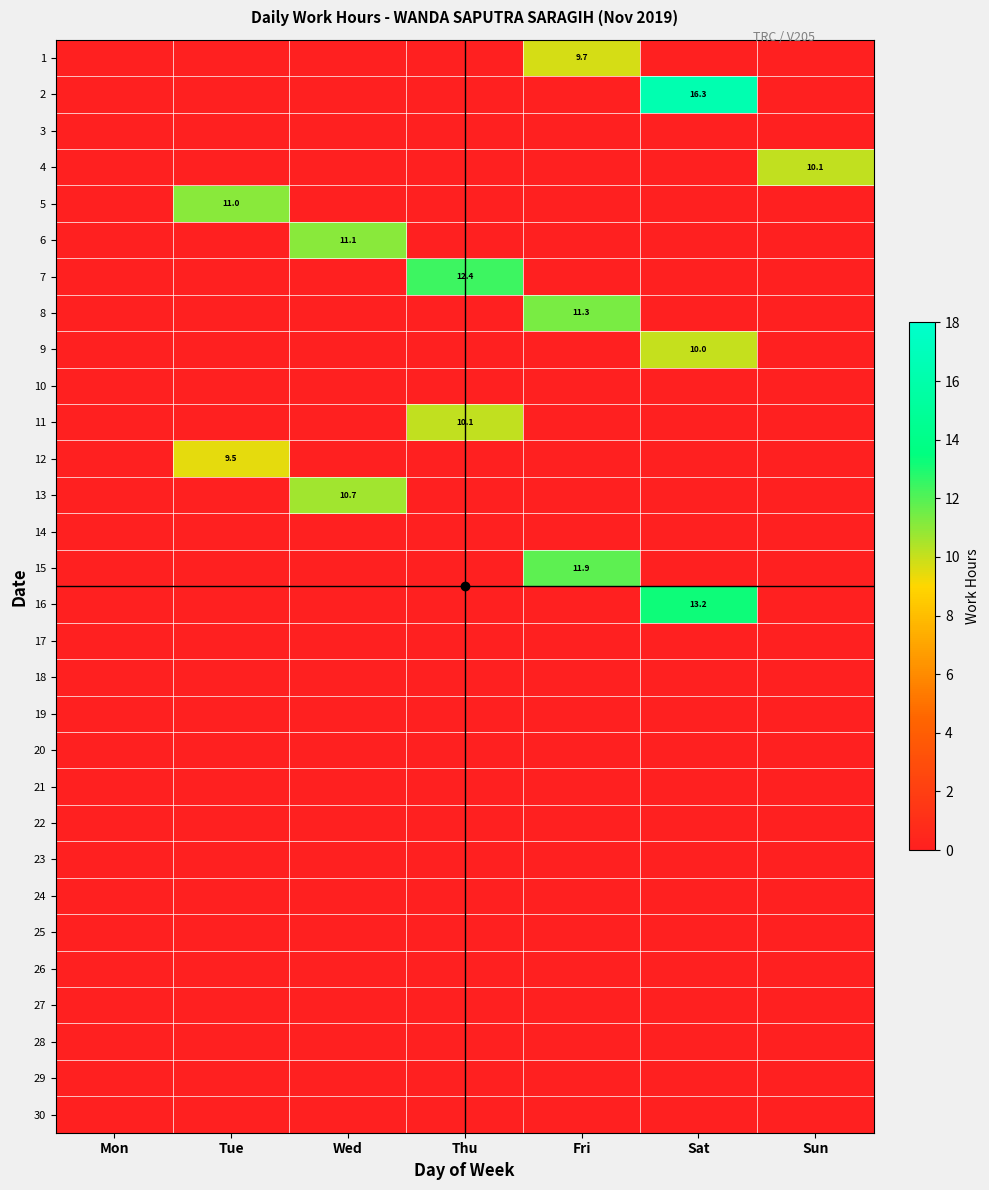

What is the total value across all series at Sun?

10.1